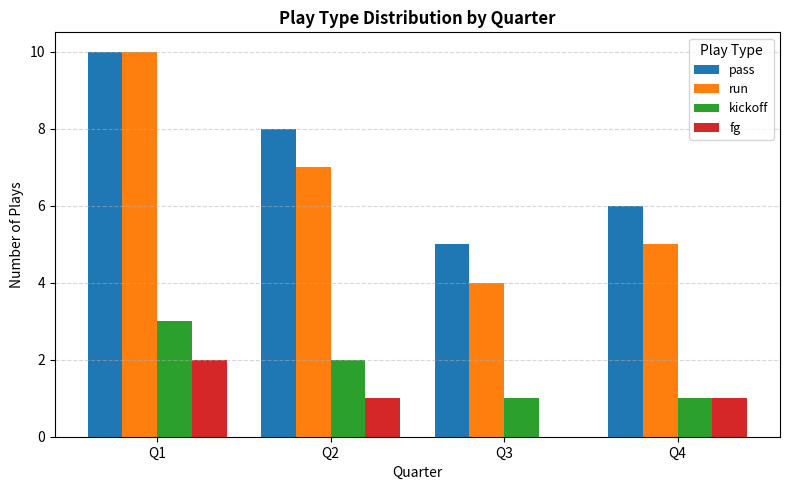

What is the approximate value of run at Q2?

7